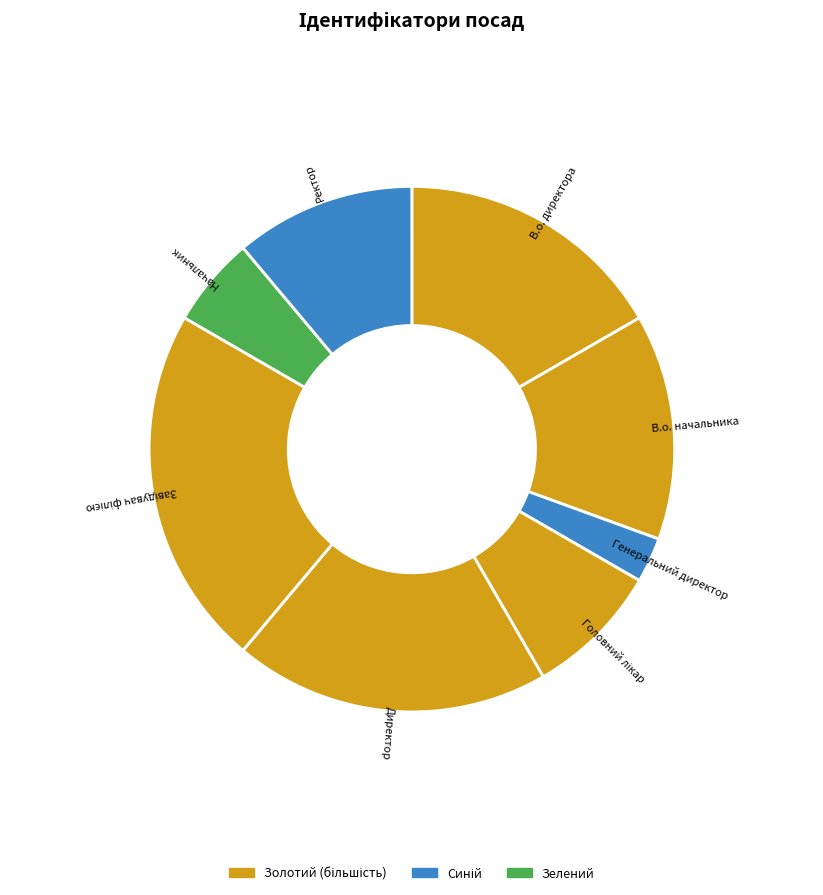

To the nearest percent, what is the average slice percentage?

12%